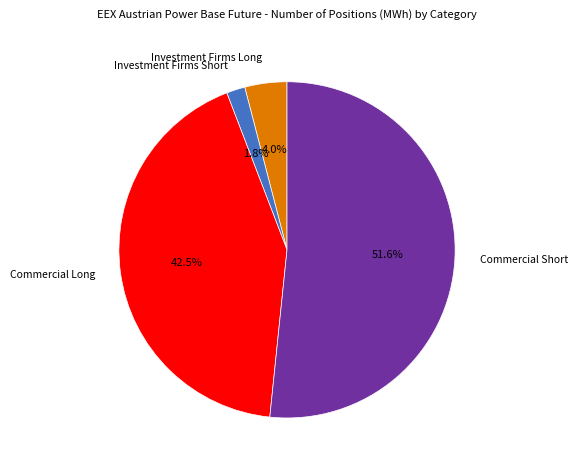

Does any single category account for the majority?

Yes